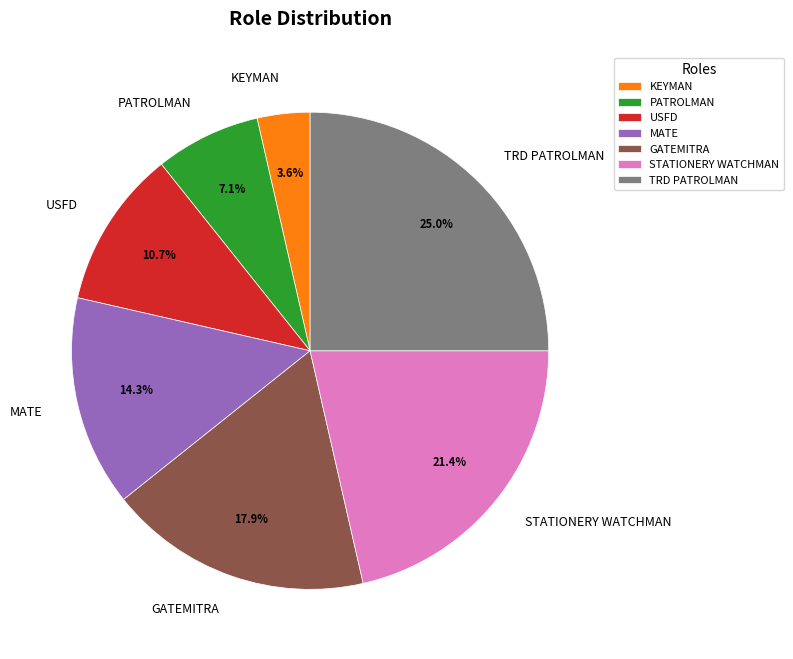

Does KEYMAN represent more than half of the total?

No